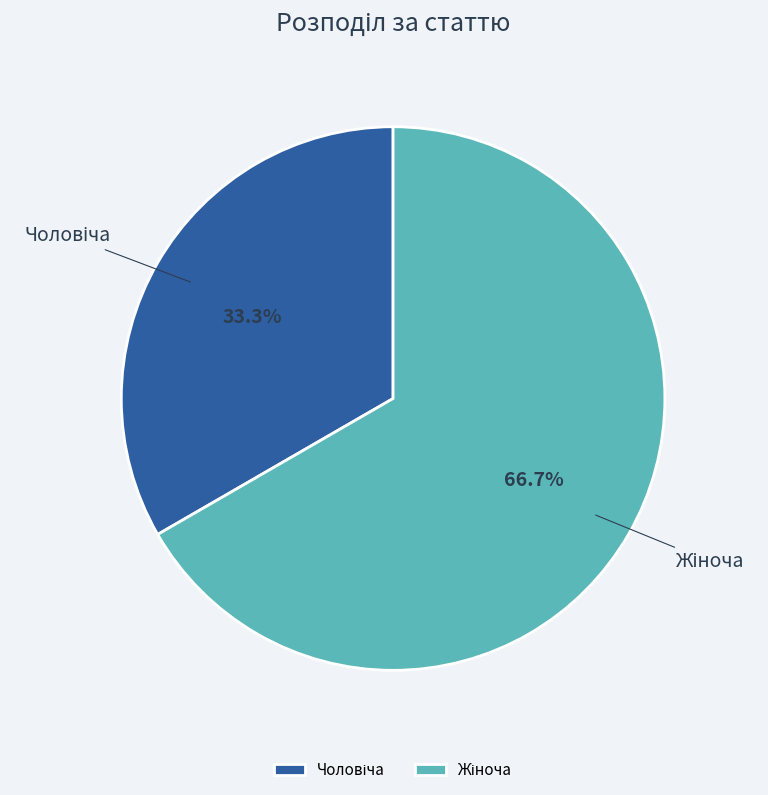

How many slices are in this pie chart?

2